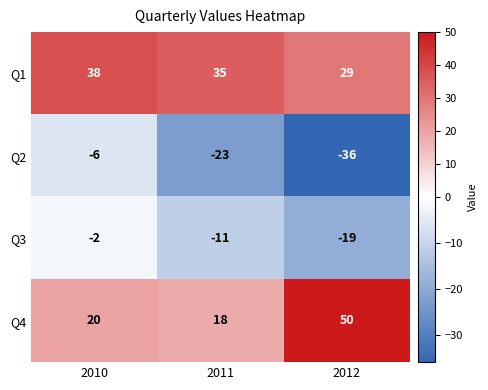

What is the total value across all series at 2010?

50